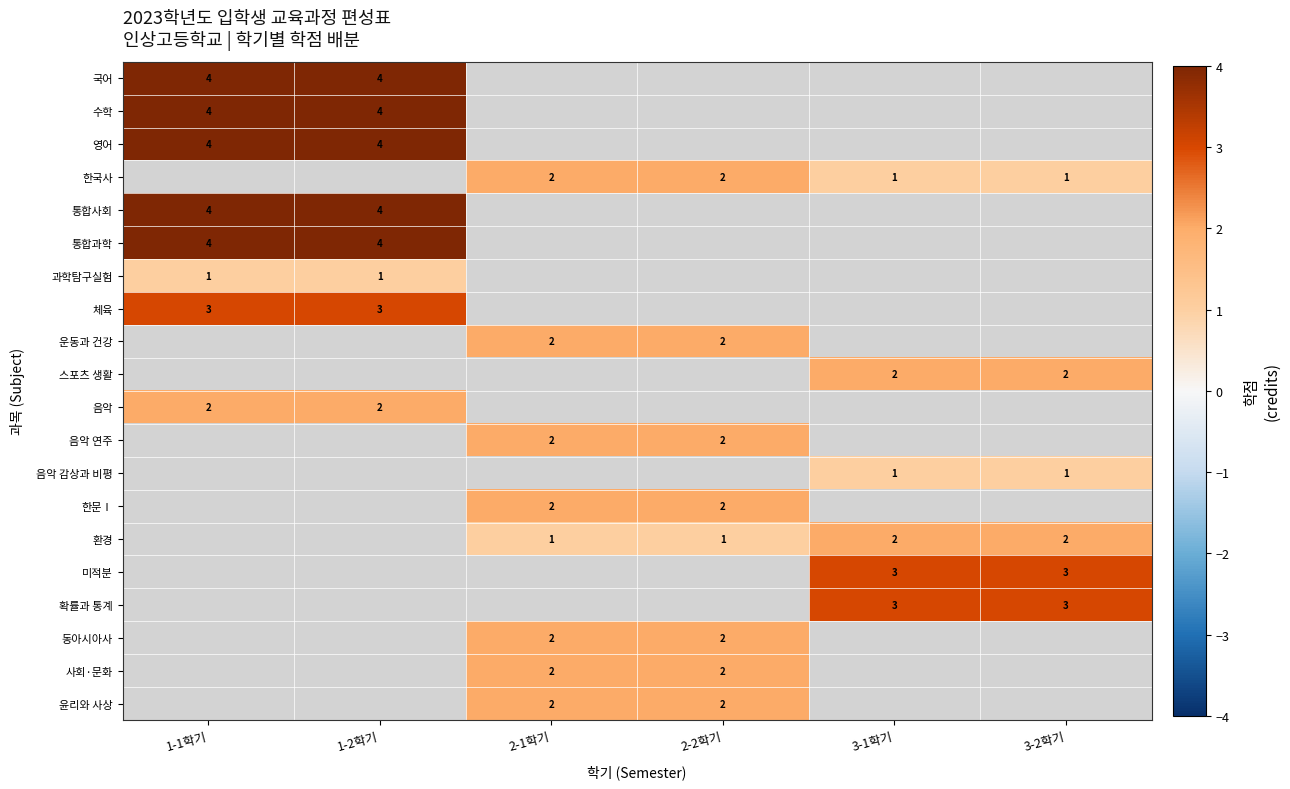

The value of 한국사 at 2-2학기 is 2. True or false?

True